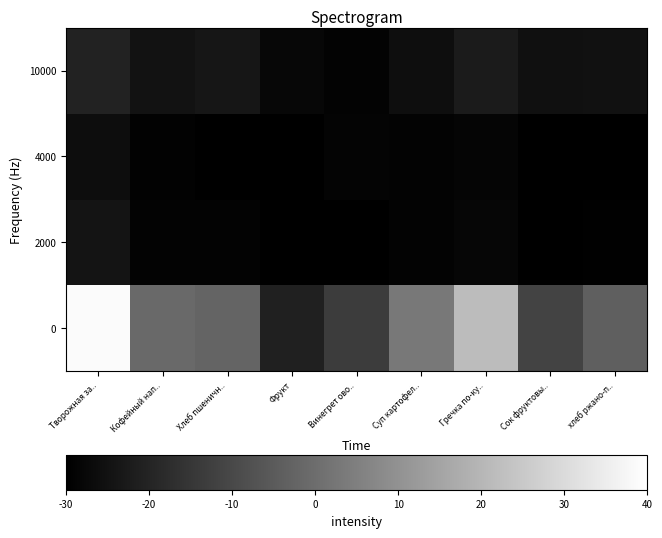

Reading left to right, what are all the values shown in this chart?

0: Творожная за..=334.0	Кофейный нап..=141.0	Хлеб пшеничн..=133.2	Фрукт=42.7	Винегрет ово..=80.0	Суп картофел..=160.0	Гречка по-ку..=250.0	Сок фруктовы..=90.0	хлеб ржано-п..=127.0
2000: Творожная за..=27.8	Кофейный нап..=5.0	Хлеб пшеничн..=4.6	Фрукт=0.4	Винегрет ово..=1.0	Суп картофел..=5.0	Гречка по-ку..=8.0	Сок фруктовы..=0.0	хлеб ржано-п..=1.9
4000: Творожная за..=18.0	Кофейный нап..=3.0	Хлеб пшеничн..=0.5	Фрукт=0.4	Винегрет ово..=6.0	Суп картофел..=4.0	Гречка по-ку..=7.0	Сок фруктовы..=0.0	хлеб ржано-п..=0.4
10000: Творожная за..=46.0	Кофейный нап..=25.0	Хлеб пшеничн..=29.5	Фрукт=10.0	Винегрет ово..=4.0	Суп картофел..=19.0	Гречка по-ку..=37.0	Сок фруктовы..=22.0	хлеб ржано-п..=23.9